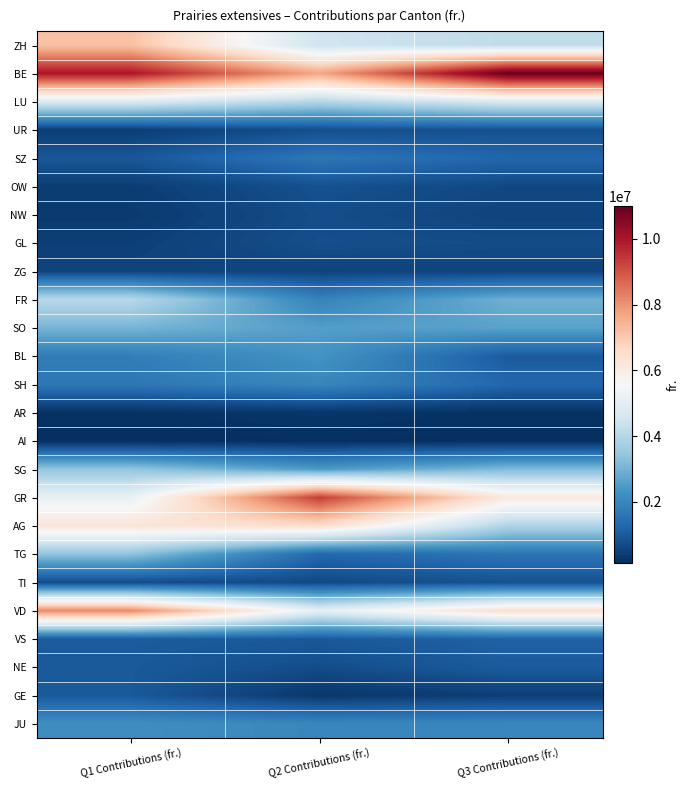

Which series changed the most between Q2 Contributions (fr.) and Q3 Contributions (fr.)?

BE